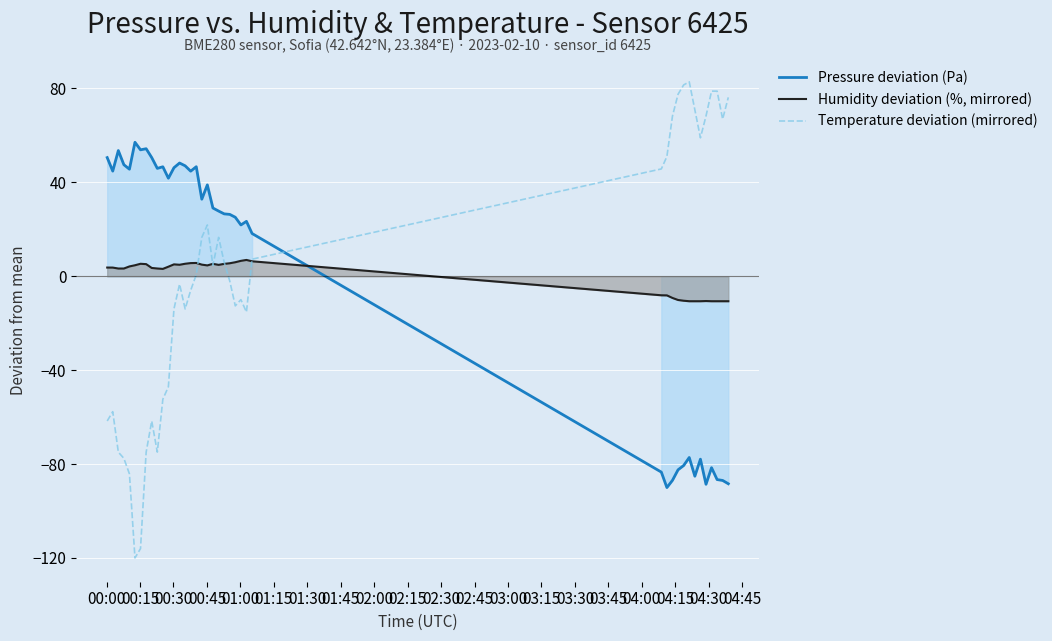

What is the maximum value for Temperature deviation (mirrored)?

82.9